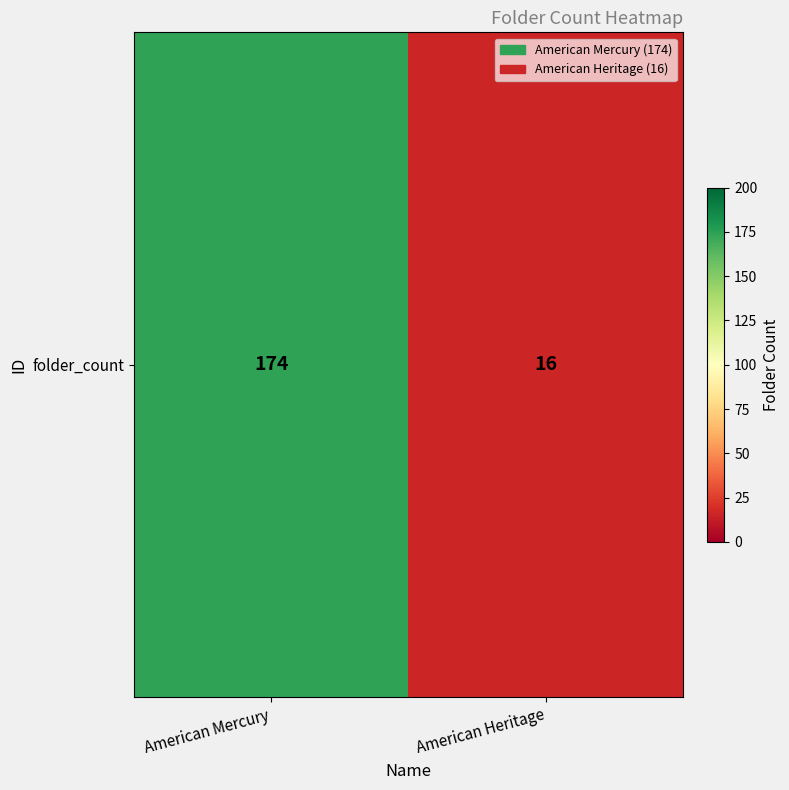

What is the minimum value shown in the chart?

16